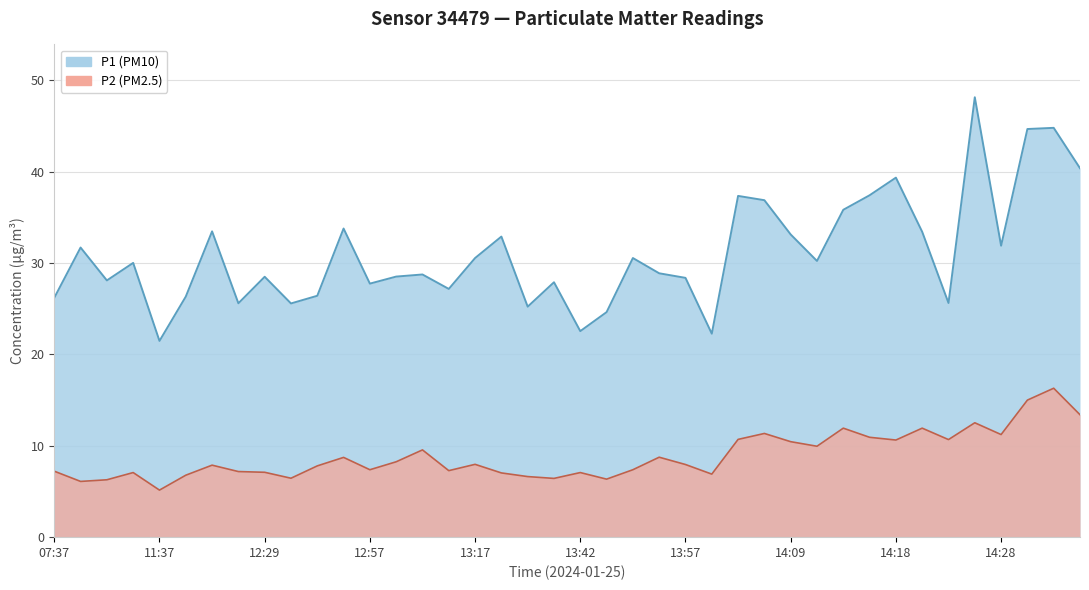

What is the value of the P1 point at the 28th from the left?

36.9